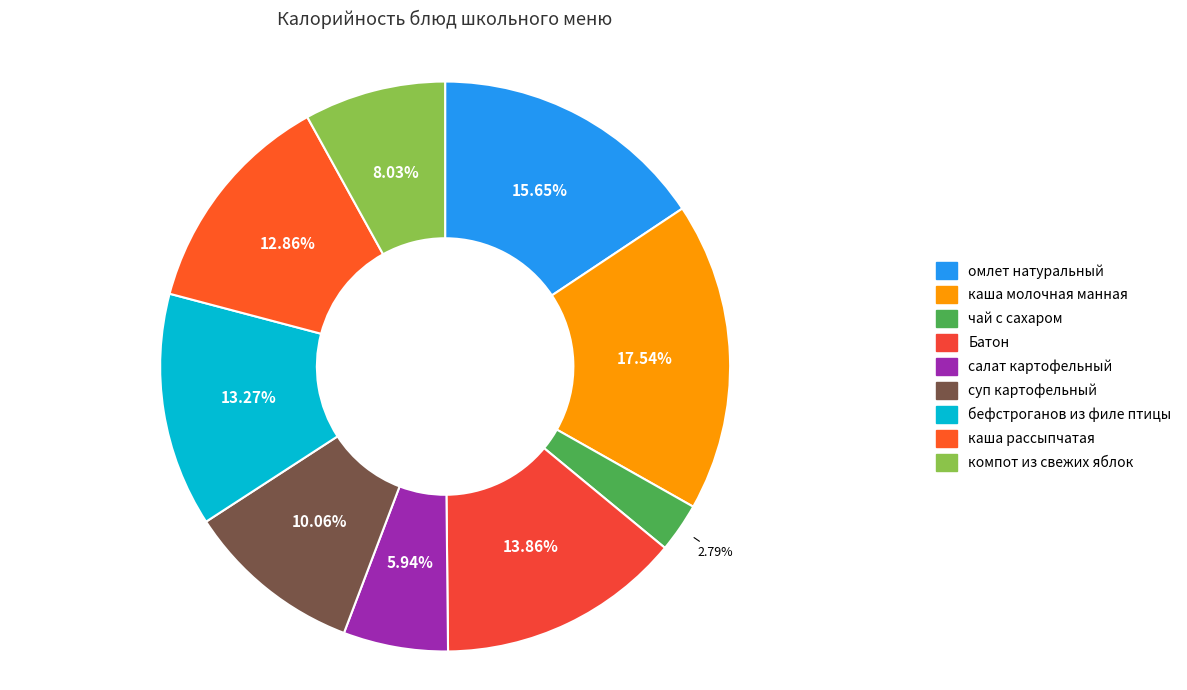

Does any single category account for the majority?

No